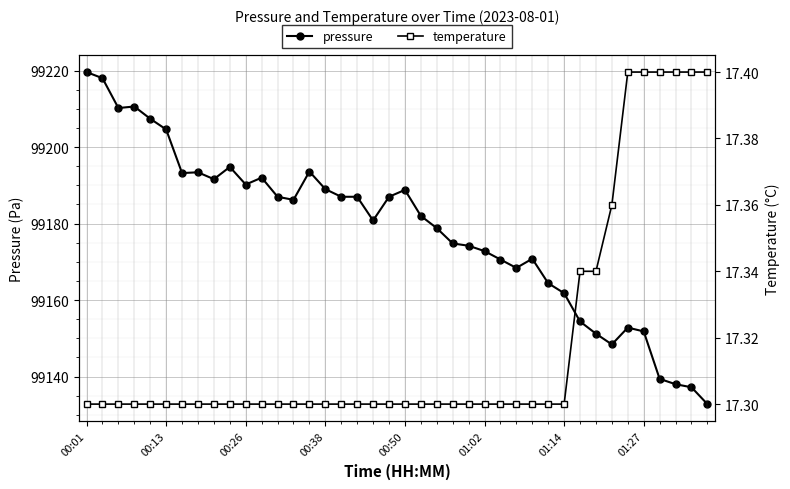

What is the value of the temperature point at the 26th from the left?

17.3